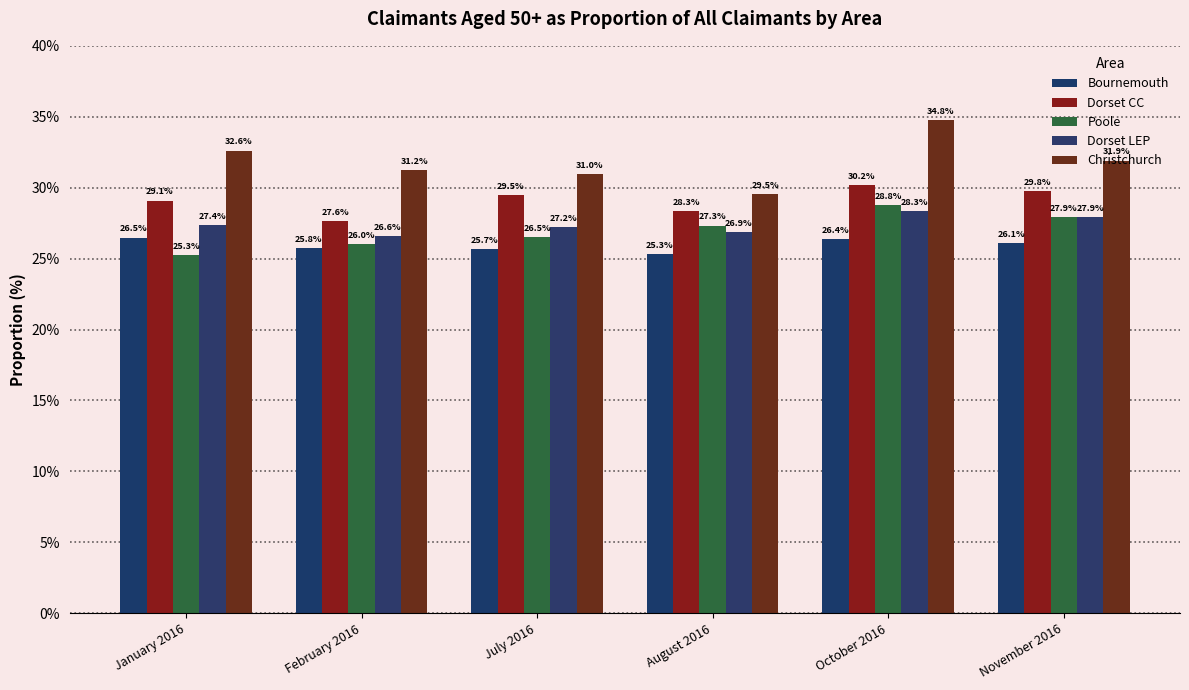

Which category has the highest value in the Bournemouth series?

January 2016